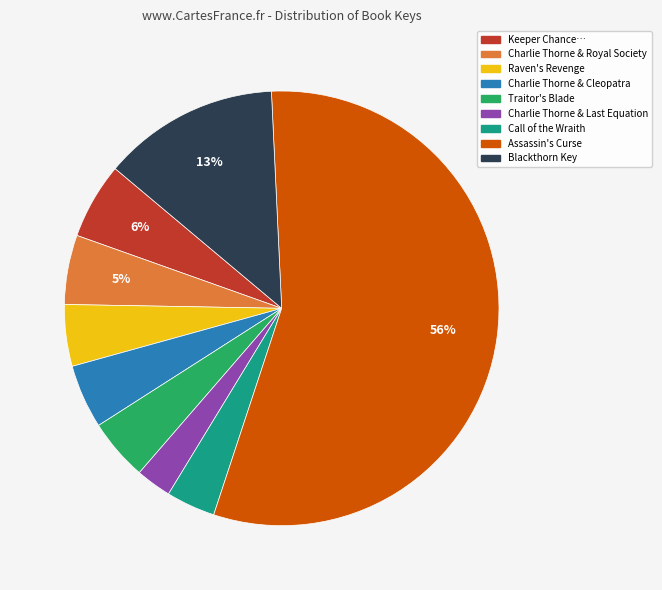

Does any single category account for the majority?

Yes